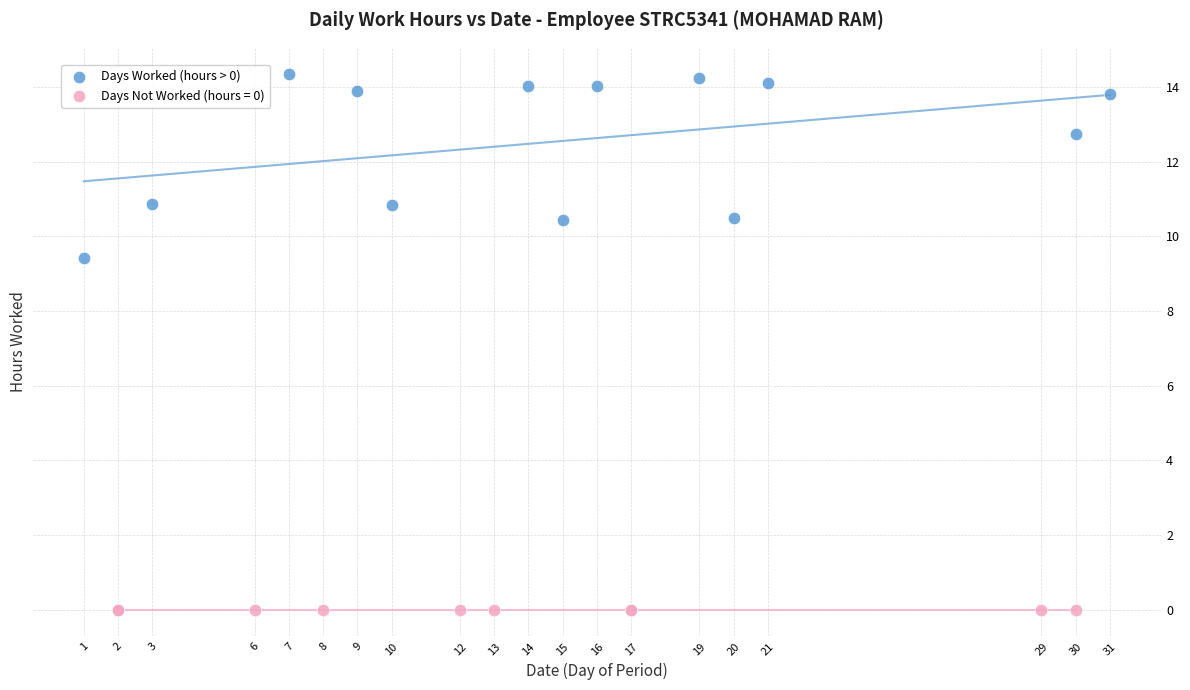

Which series contains the lowest Y value?

Days Not Worked (hours = 0)